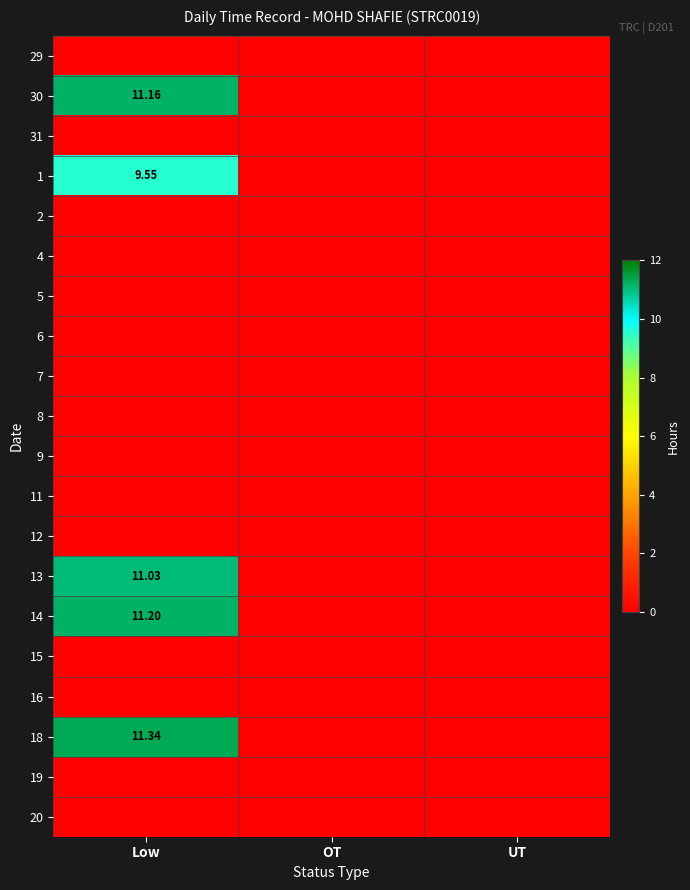

The 15 series shows 0.0 at UT. True or false?

True